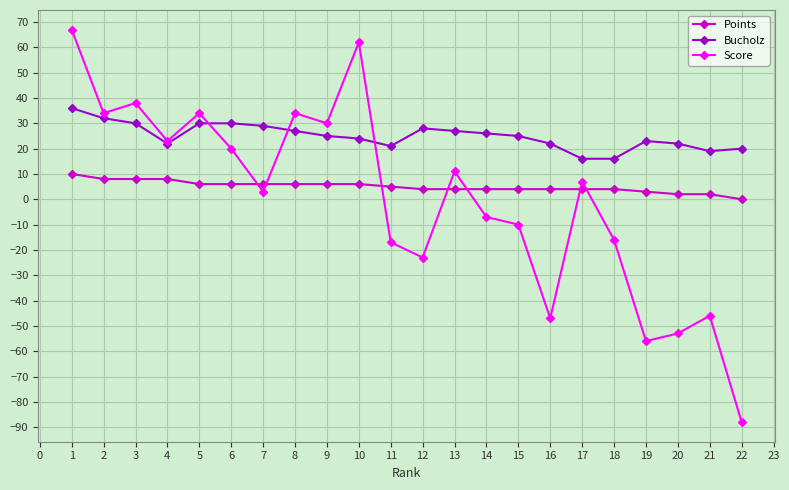

The value of Bucholz at 12 is 13. True or false?

False